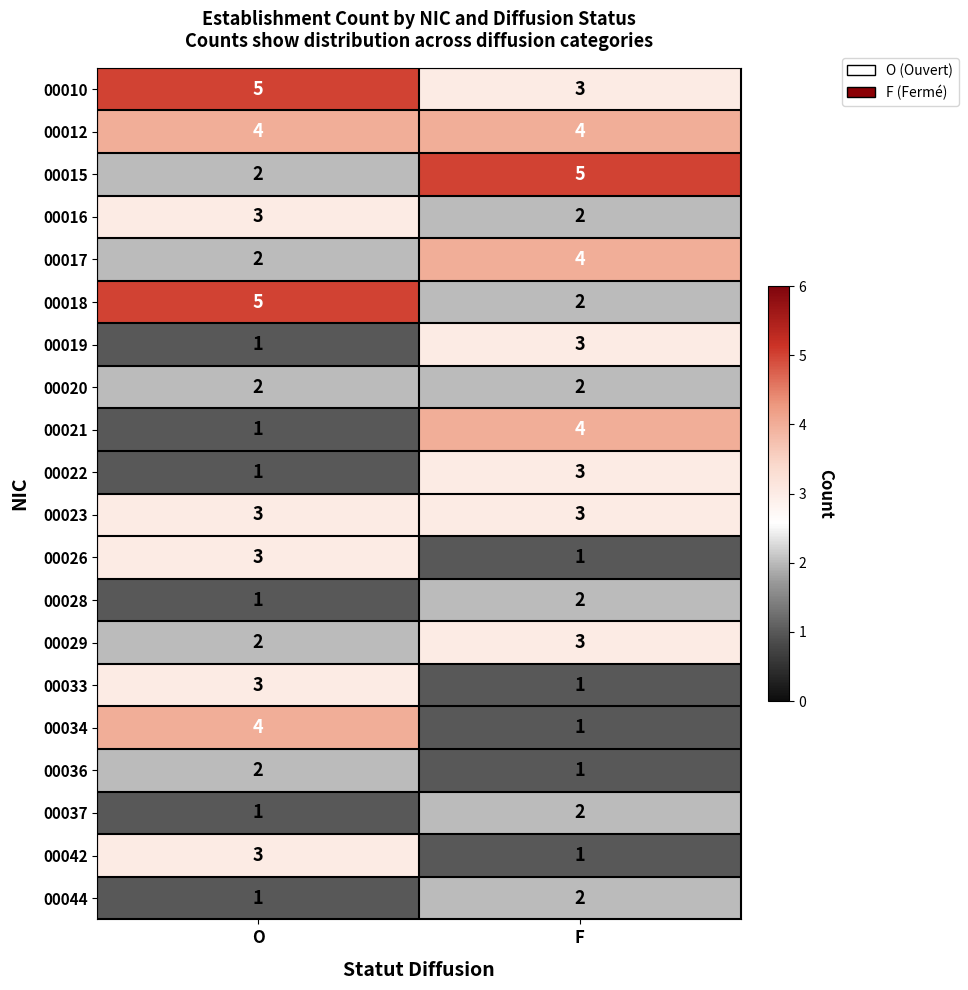

Is it true that 00023 equals 1 at O?

False